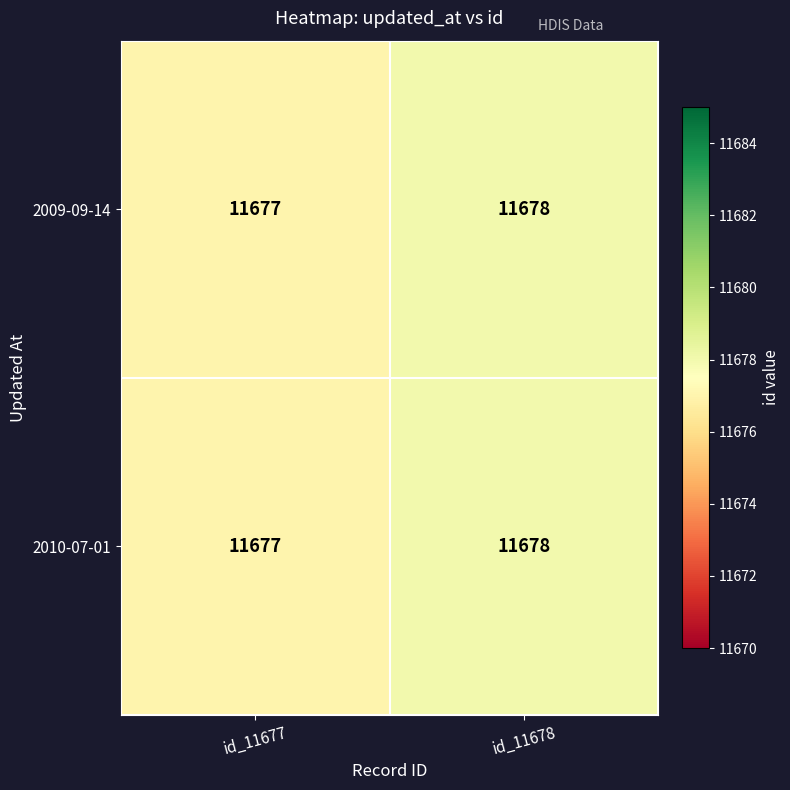

At which category is the sum across all series the highest?

id_11678